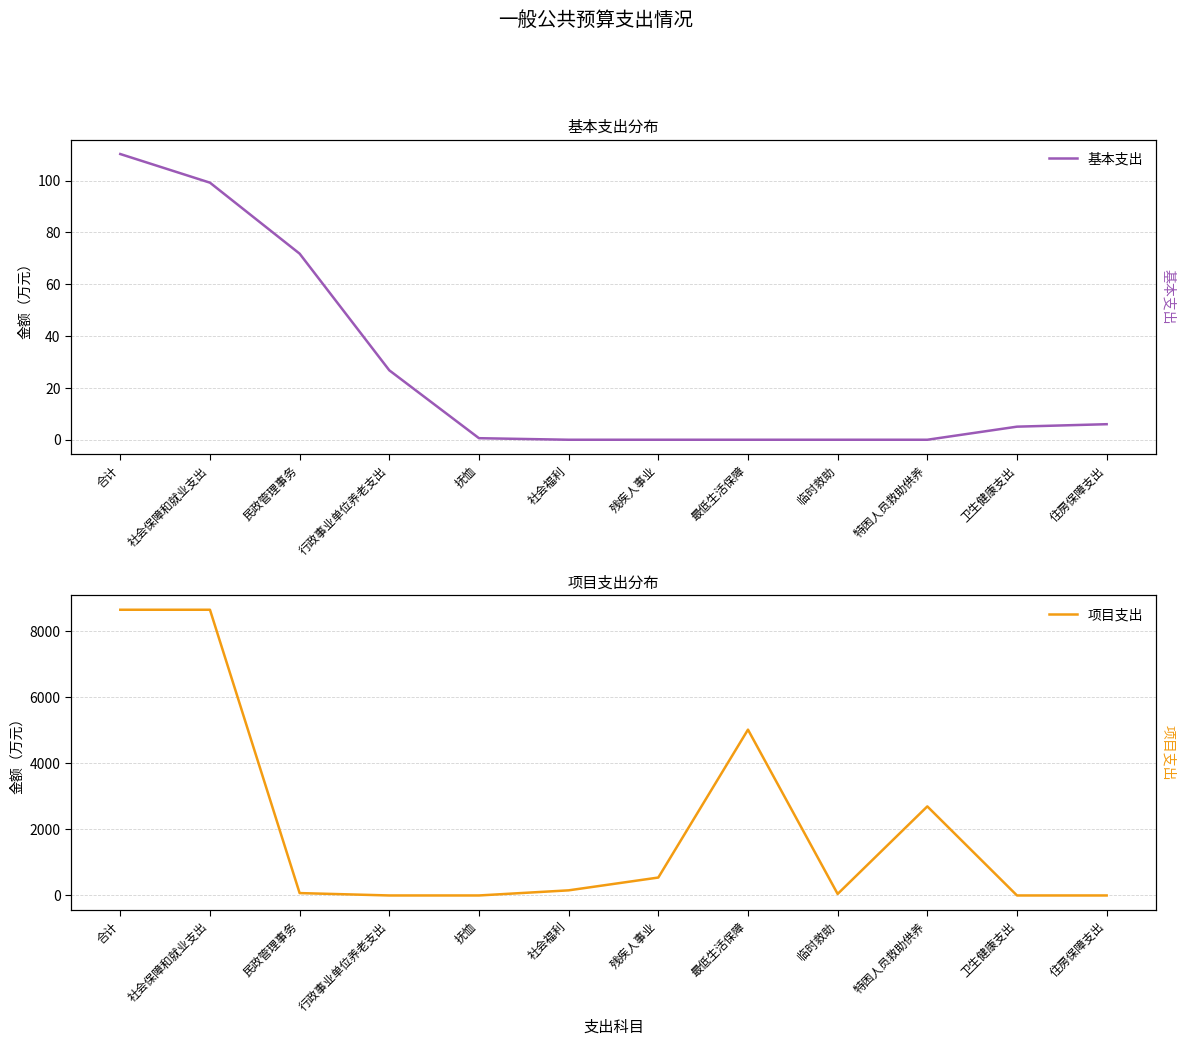

True or false: 基本支出 has a value of 0.0 at 最低生活保障.

True